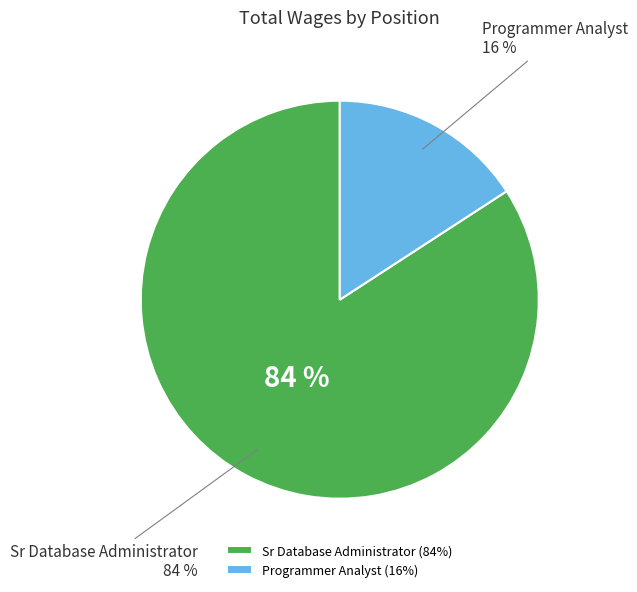

Which slice is the largest?

Sr Database Administrator